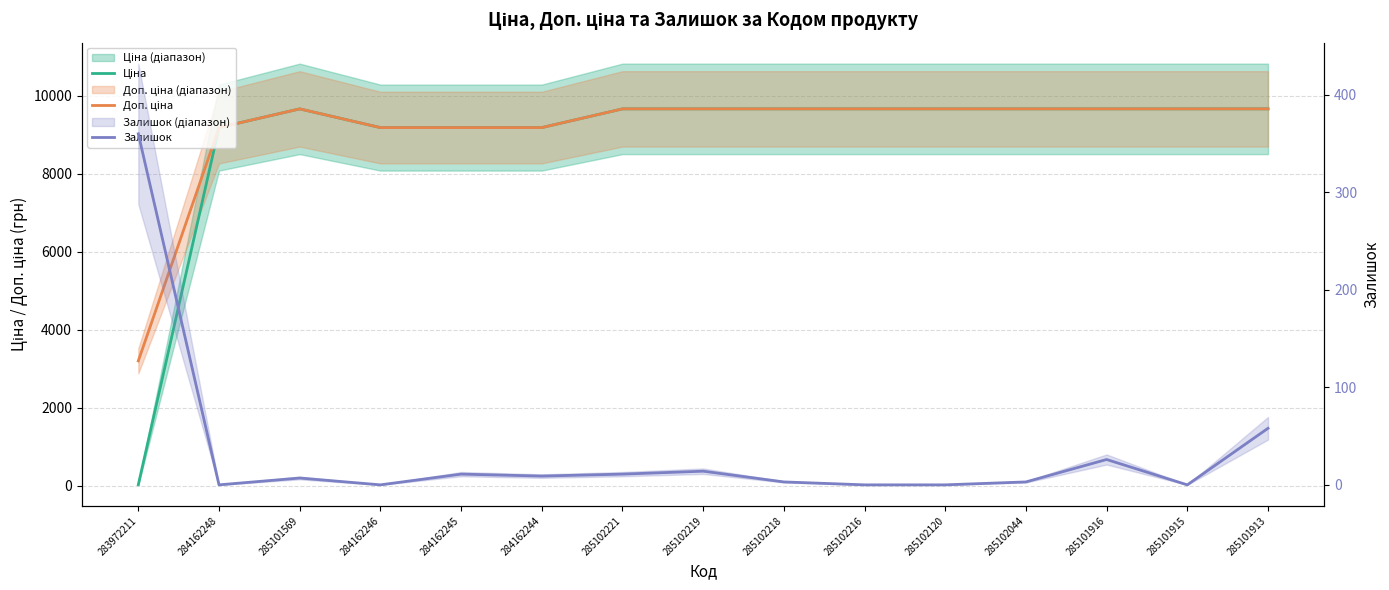

Rank the series by their maximum value, from lowest to highest.

Залишок, Ціна, Доп. ціна